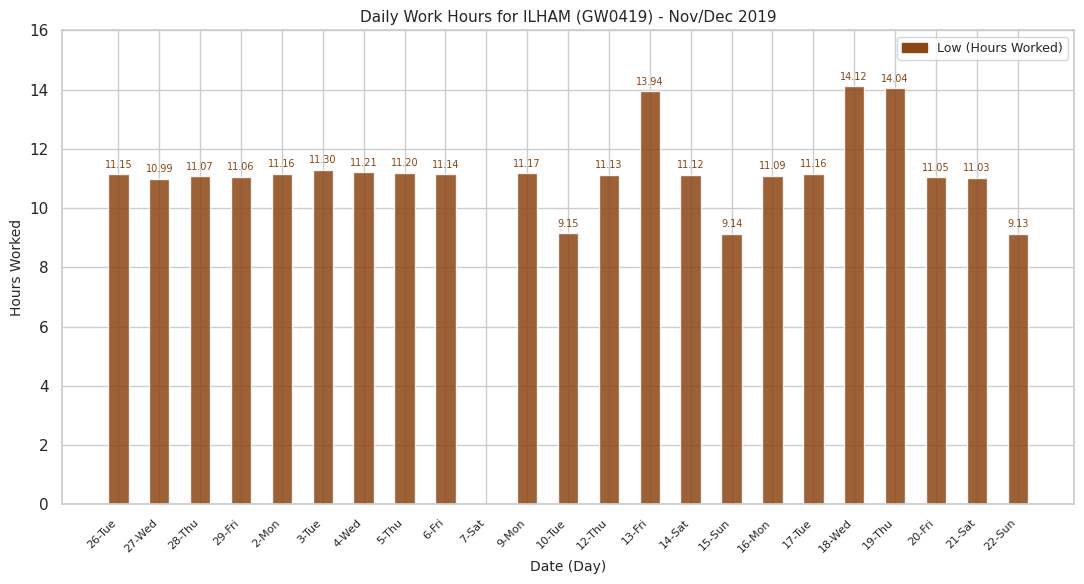

Approximately how many times larger is the value at 3-Tue compared to 16-Mon?

1.0